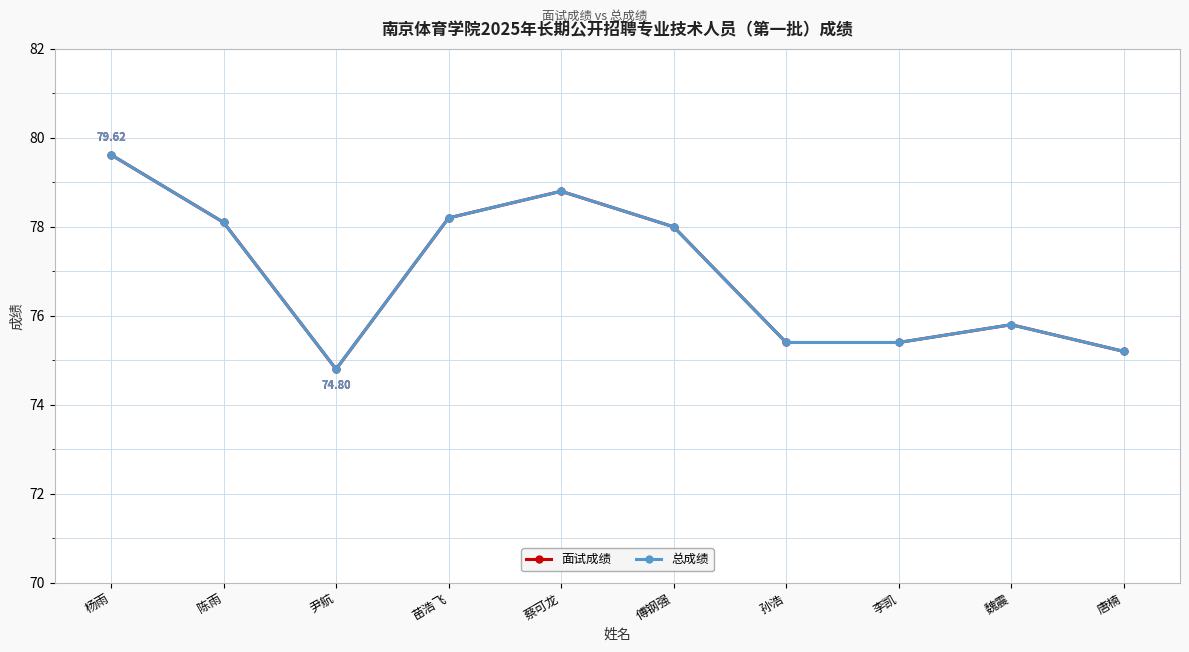

Does the chart have visible grid lines?

Yes